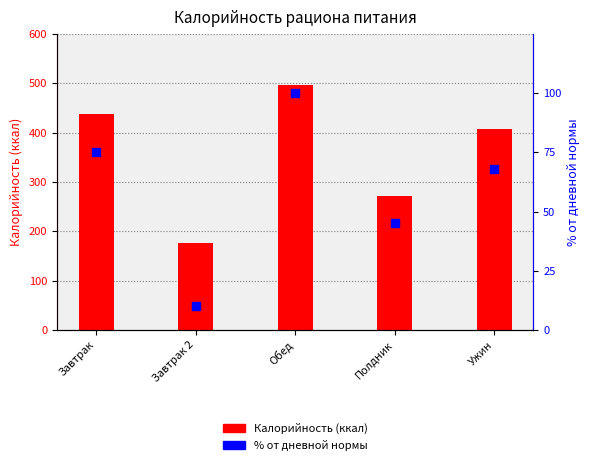

What are all the series names shown in the legend?

Калорийность (ккал), % от дневной нормы